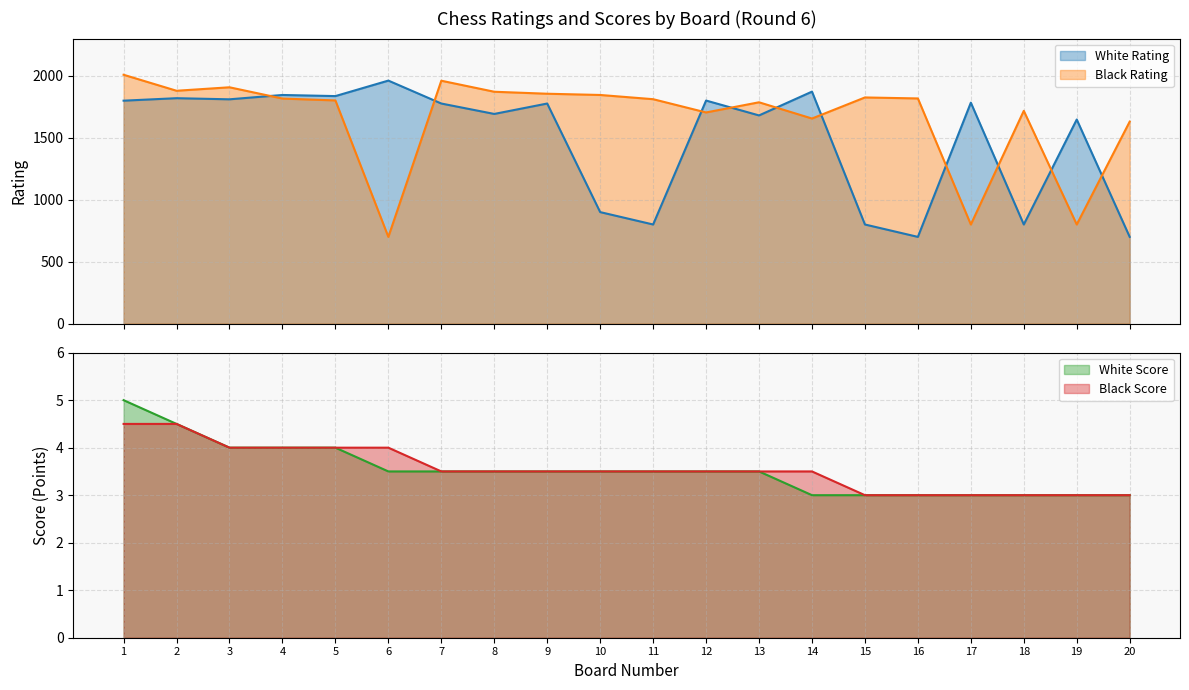

What is the average value of the White Rating series?

1490